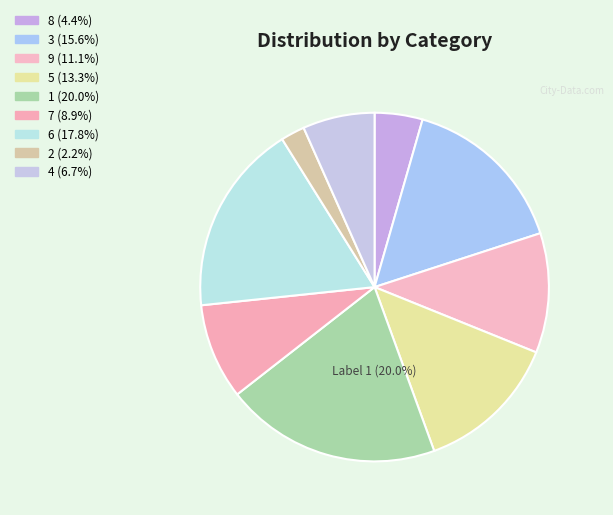

To the nearest percent, what is the average slice percentage?

11%